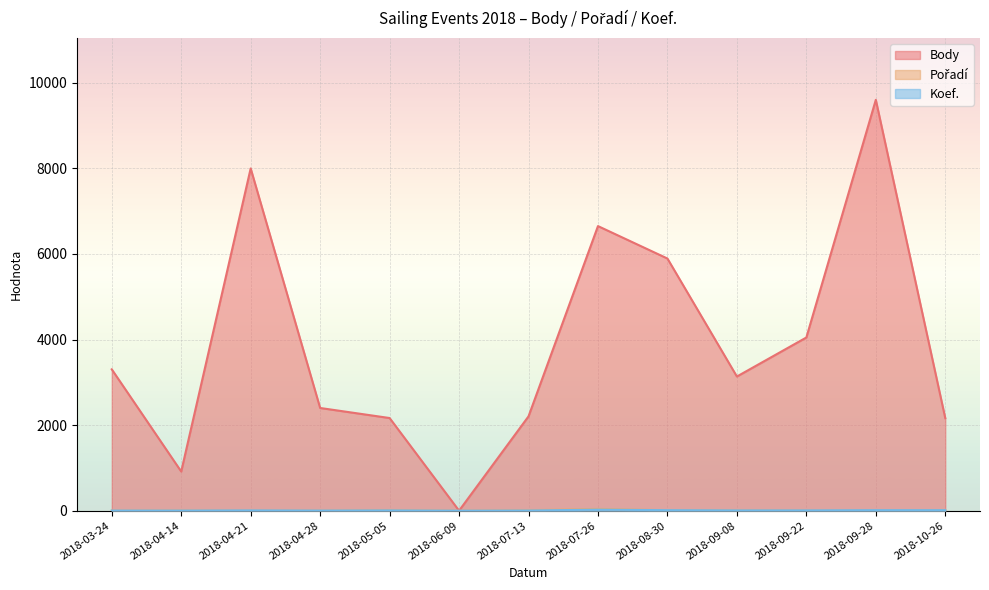

What is the spread (max minus min) of values at 2018-10-26?

2152